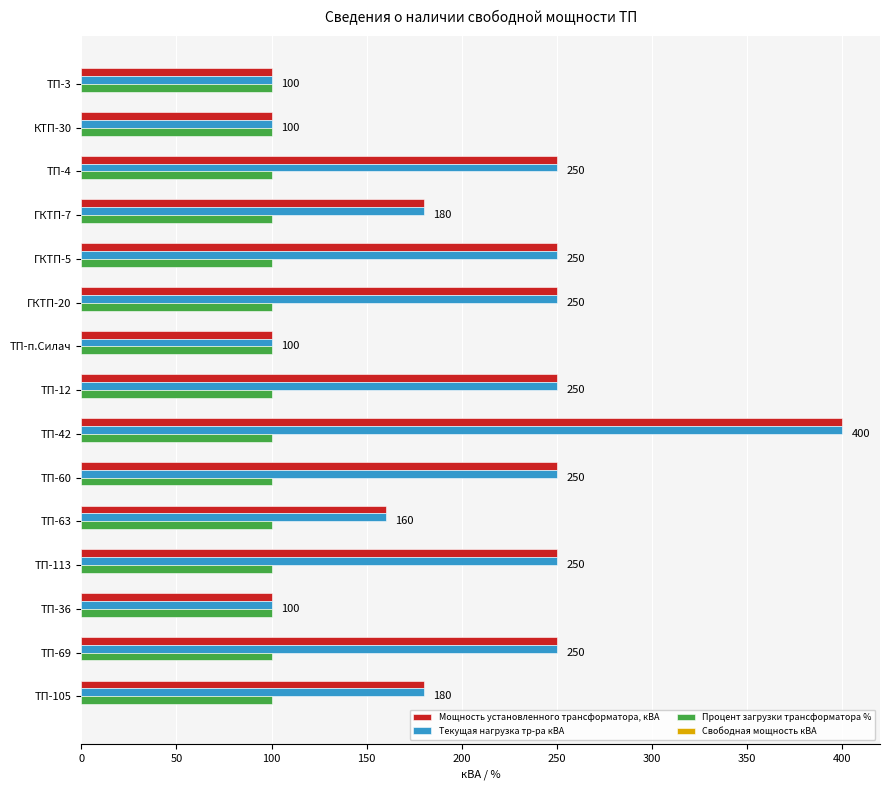

At which category is the sum across all series the highest?

ТП-42